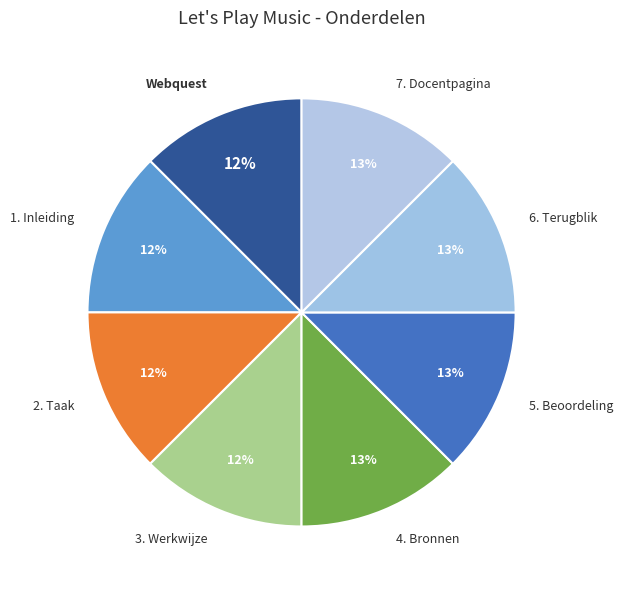

To the nearest percent, what portion does 6. Terugblik represent?

13%